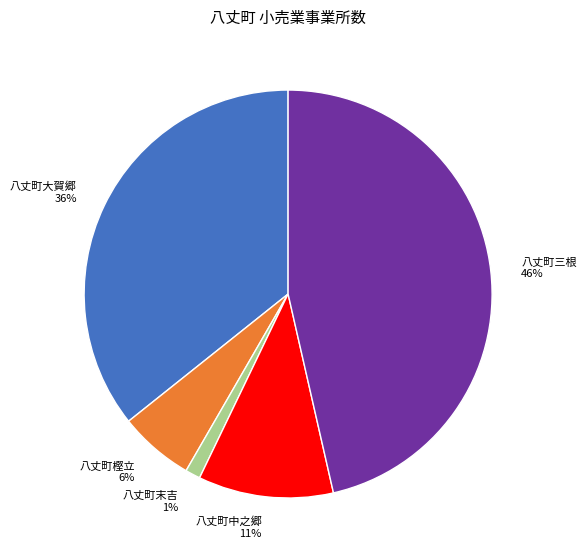

To the nearest percent, what is the difference between the largest and smallest slice percentages?

45%